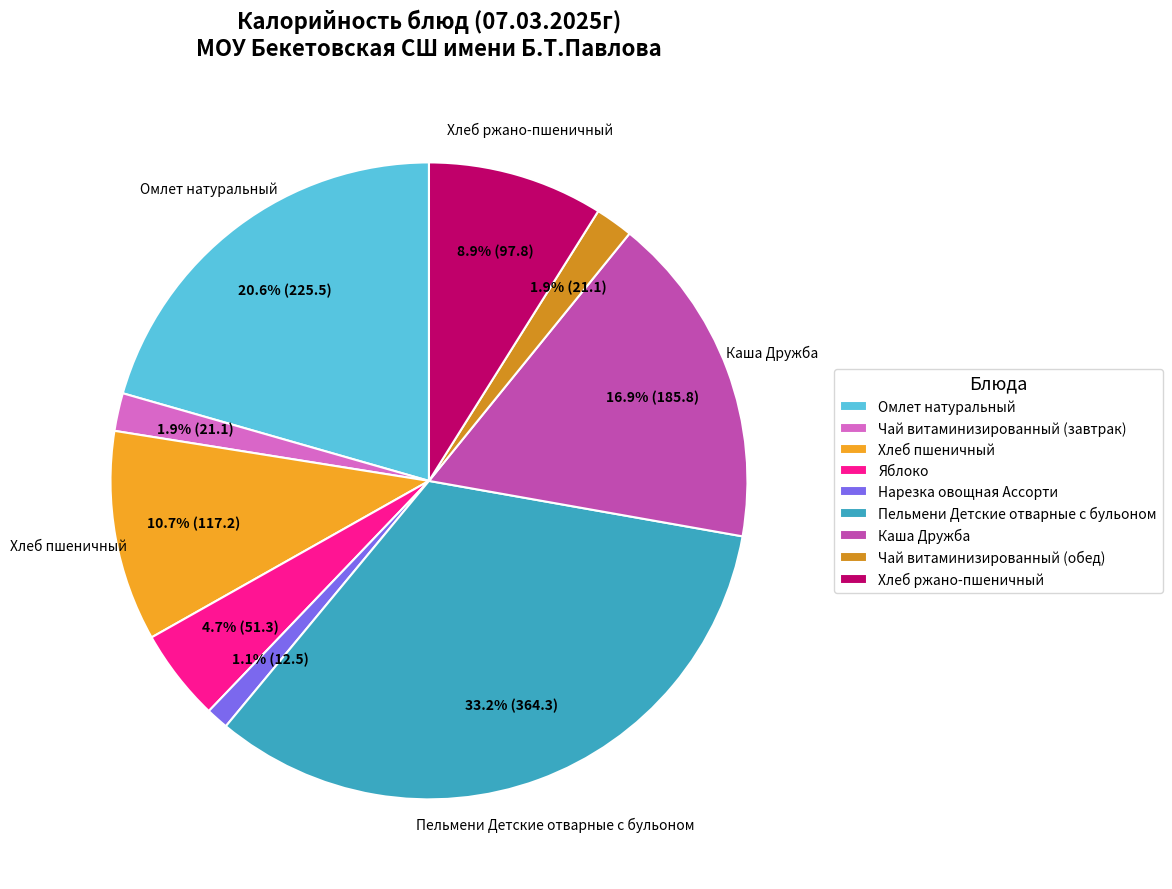

What percentage is the Яблоко slice, to the nearest percent?

5%